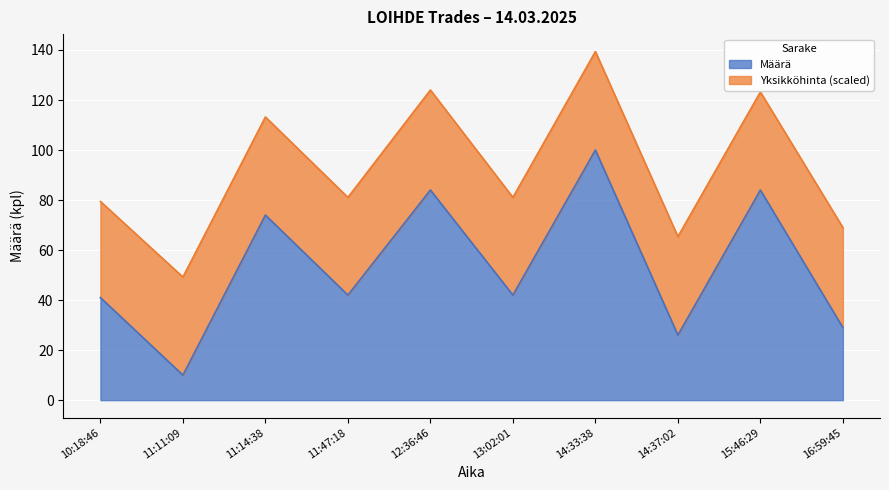

The chart shows a value of 42 at 13:02:01. True or false?

True